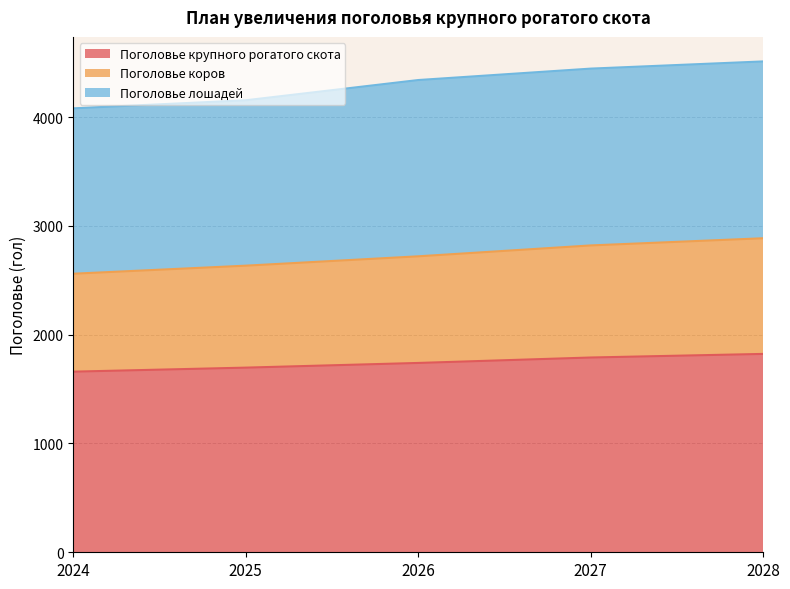

The Поголовье крупного рогатого скота series shows 2721 at 2024. True or false?

False